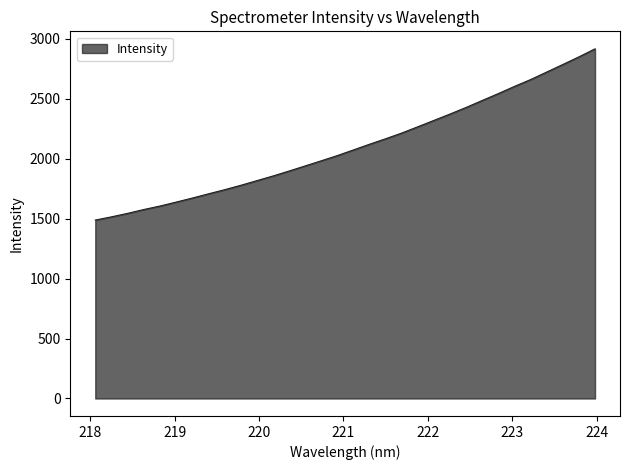

What is the difference between the maximum and minimum values?

1427.9